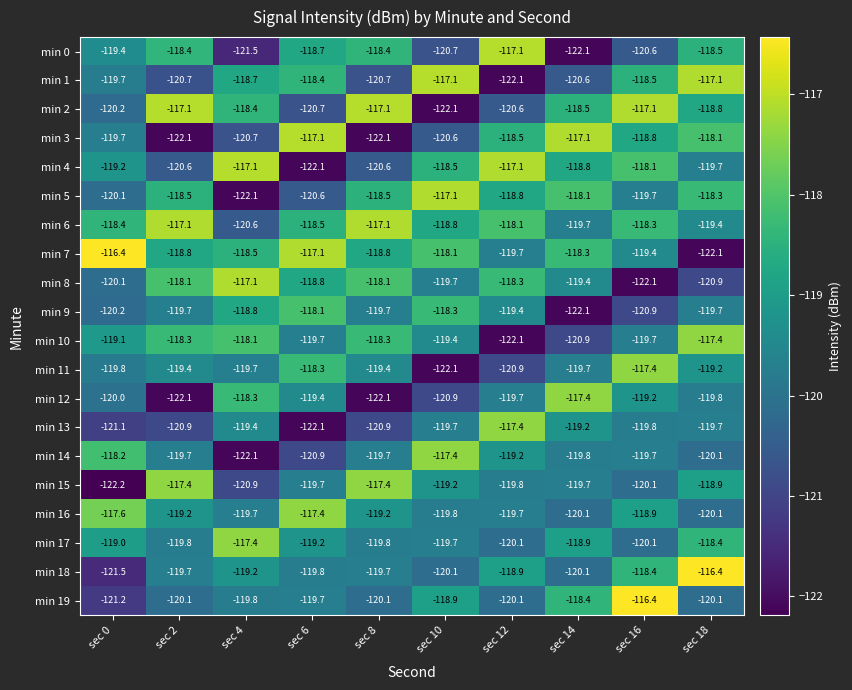

What is the minimum value for min 10?

-122.1